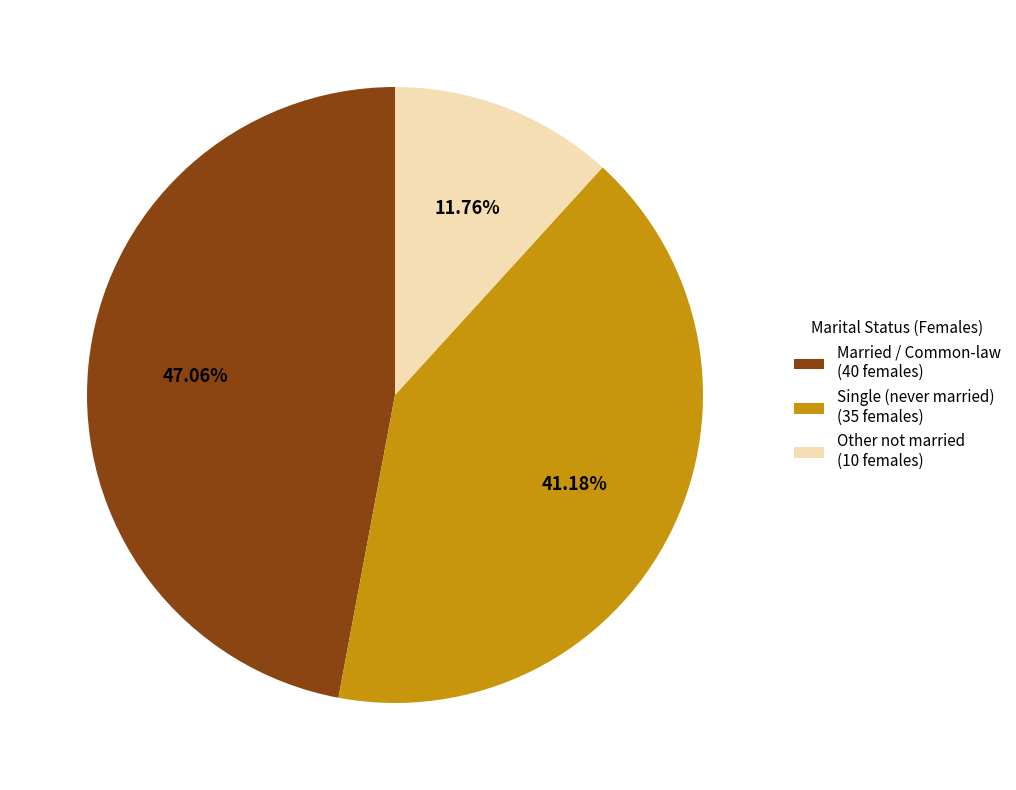

Count the number of slices in the pie.

3